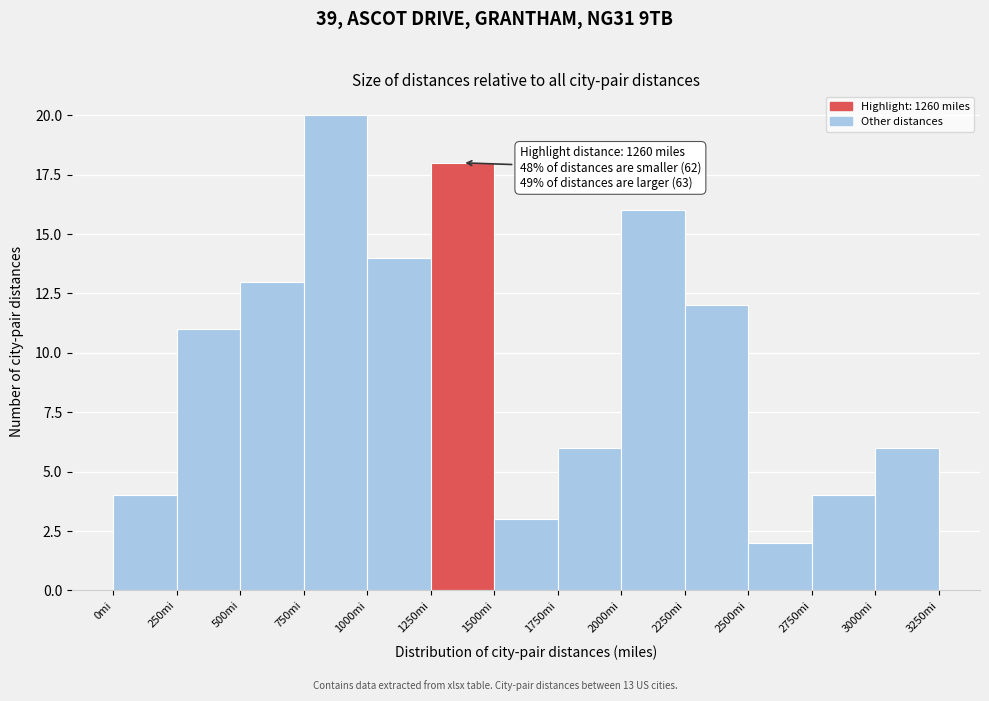

Which range on the x-axis has the tallest bar?

750 to 1000